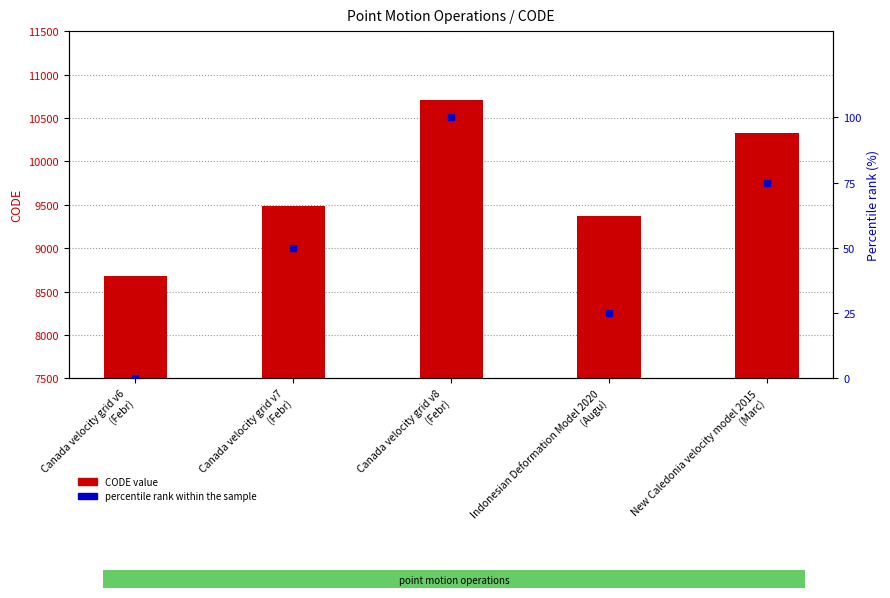

Rank the categories by value from lowest to highest.

Canada velocity grid v6
(Febr), Indonesian Deformation Model 2020
(Augu), Canada velocity grid v7
(Febr), New Caledonia velocity model 2015
(Marc), Canada velocity grid v8
(Febr)